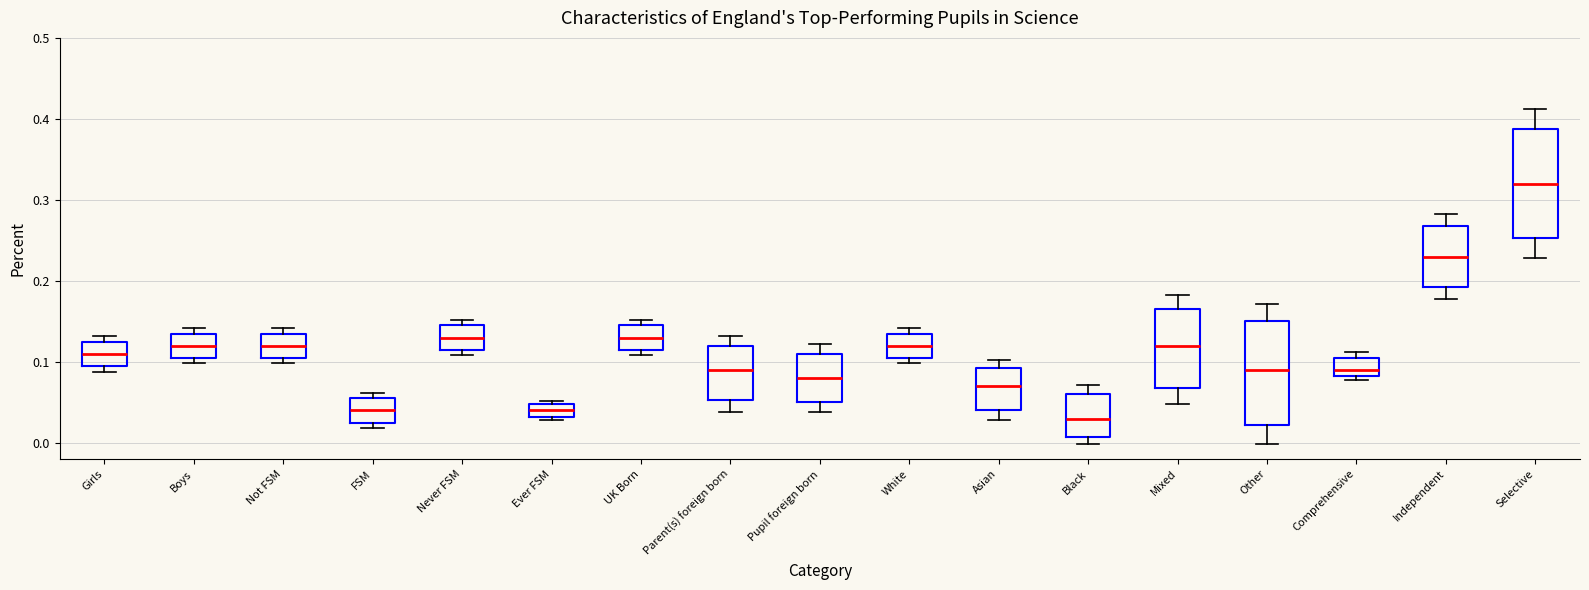

Where is the lower edge of the box for Ever FSM on the y-axis? The values are not printed on the chart, so give them approximately, as read against the axis.

0.03